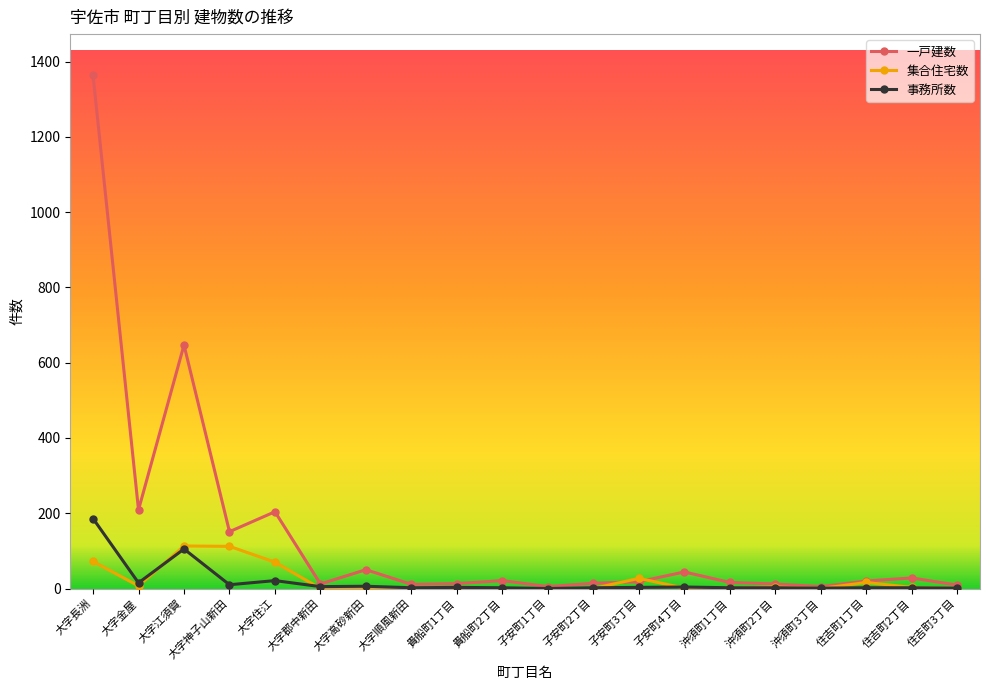

Where is the first local maximum for 一戸建数?

大字江須賀